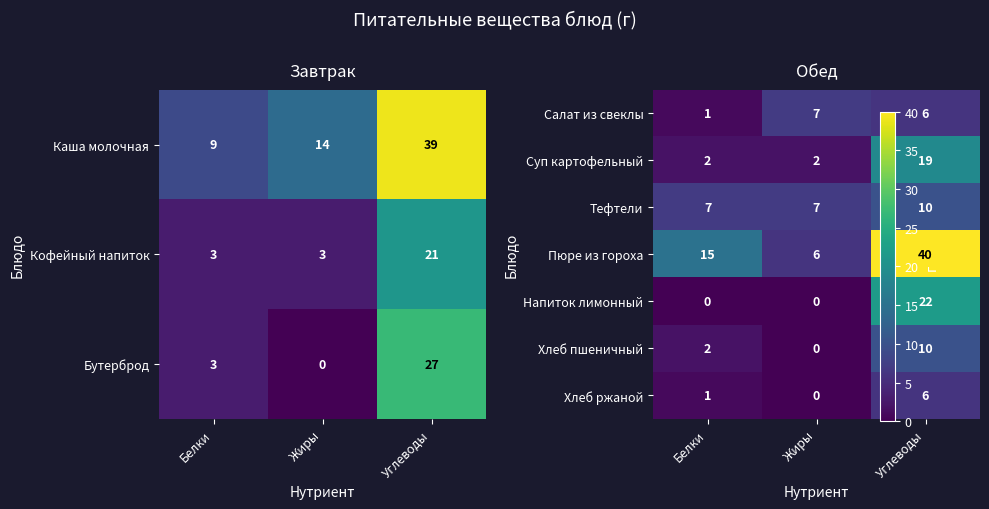

Where is Каша молочная nearest to the value 24?

Жиры